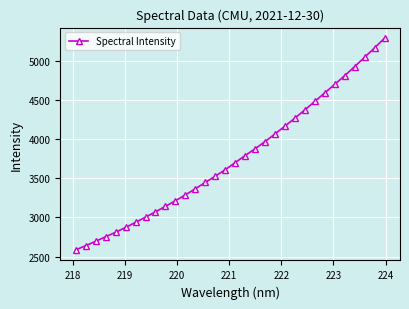

What is the smallest value displayed?

2586.3